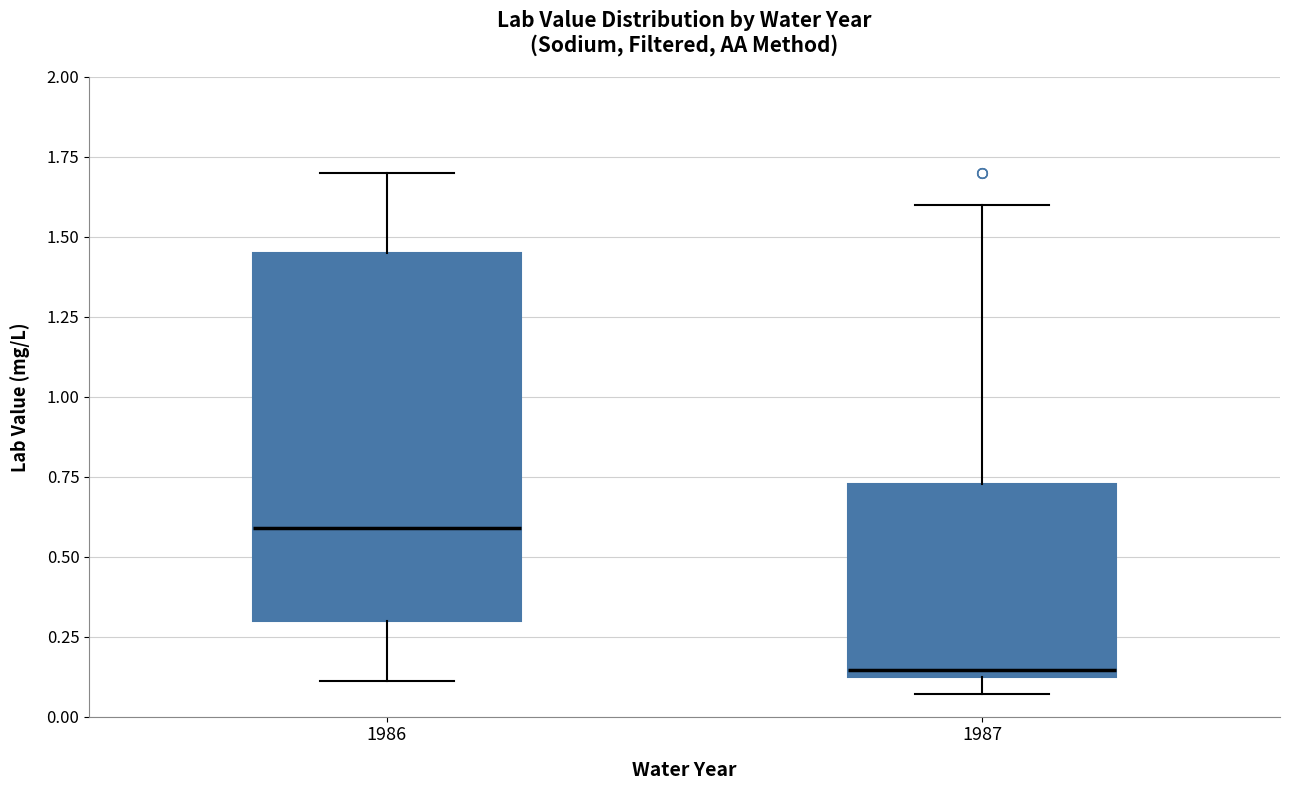

Reading left to right, transcribe this box plot: for each box, give where its median line is, the range the box spans, and where its two whiskers end, as read against the y-axis. The values are not printed on the chart, so give them approximately, as read against the axis.

1986: median 0.60, box 0.30 to 1.45, whiskers 0.10 to 1.70
1987: median 0.15 (just above the box's lower edge), box 0.15 to 0.75, whiskers 0.05 to 1.60